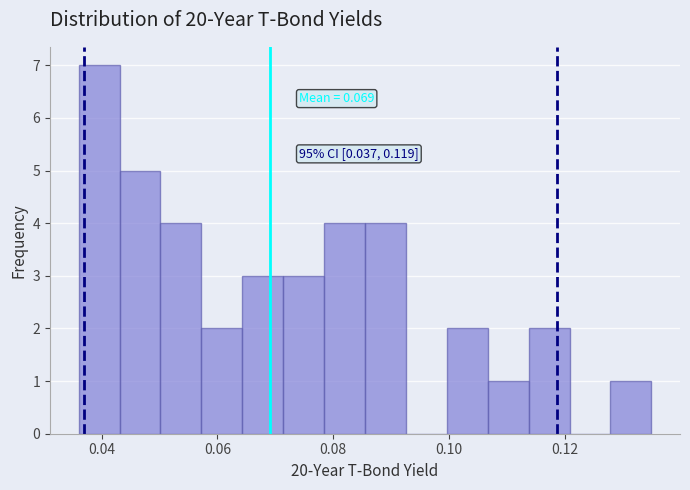

Around what value on the x-axis is the tallest bar? Give the approximate position of its centre, as read against the axis.

0.040